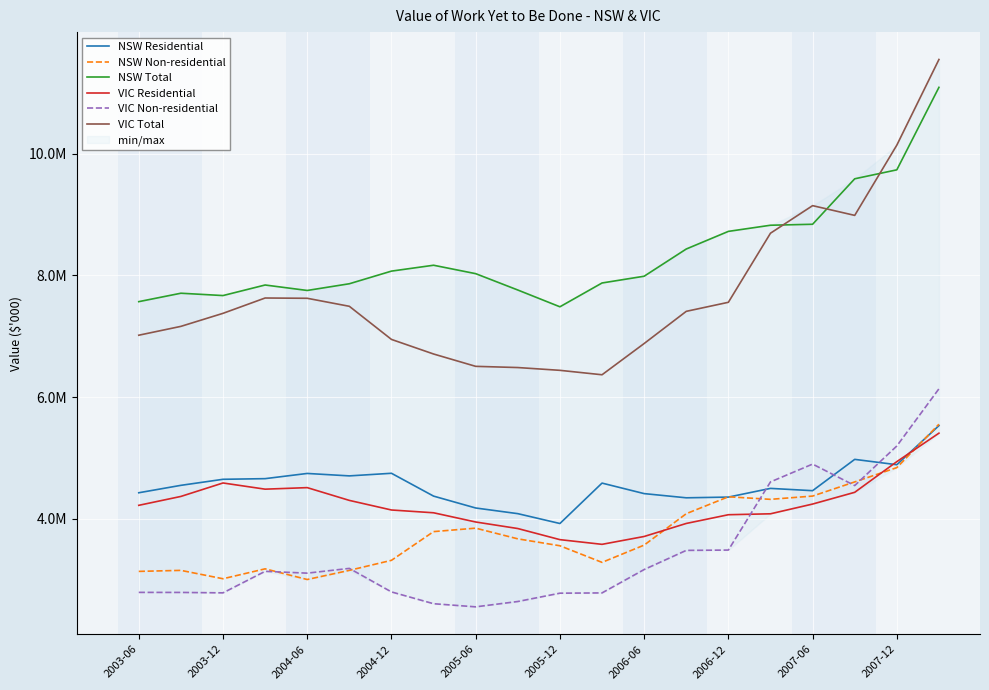

Between 16 and 15, which is larger?

15